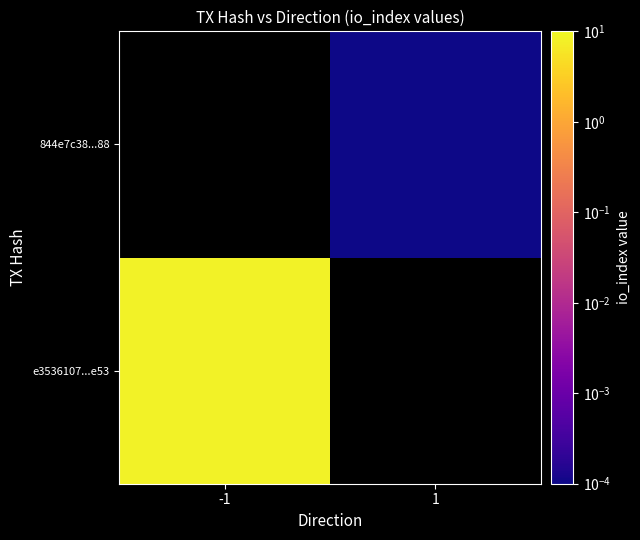

Rank the series by their average value, from highest to lowest.

e3536107...e53, 844e7c38...88